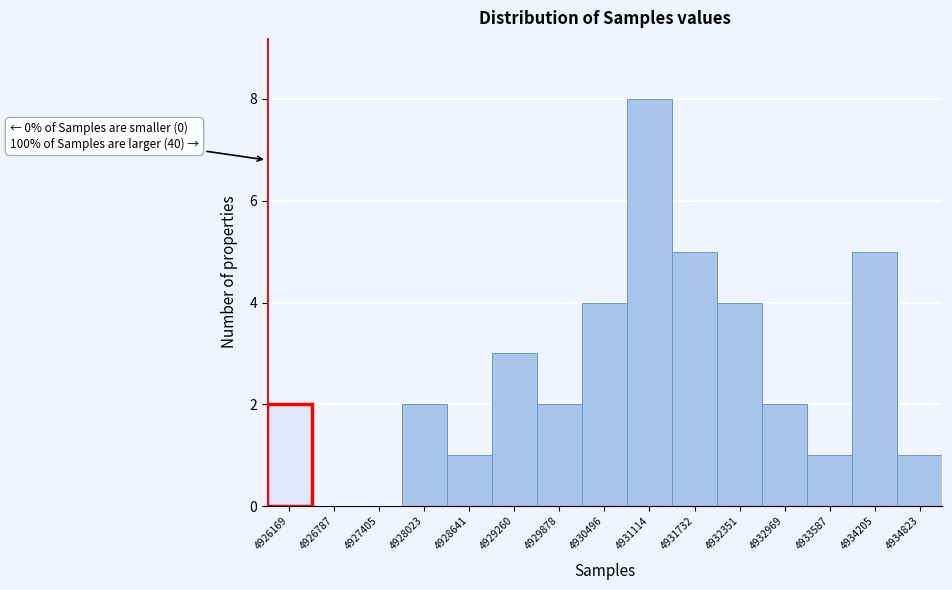

Reading left to right, list all the values displayed in this chart.

4926169=2	4926787=0	4927405=0	4928023=2	4928641=1	4929260=3	4929878=2	4930496=4	4931114=8	4931732=5	4932351=4	4932969=2	4933587=1	4934205=5	4934823=1